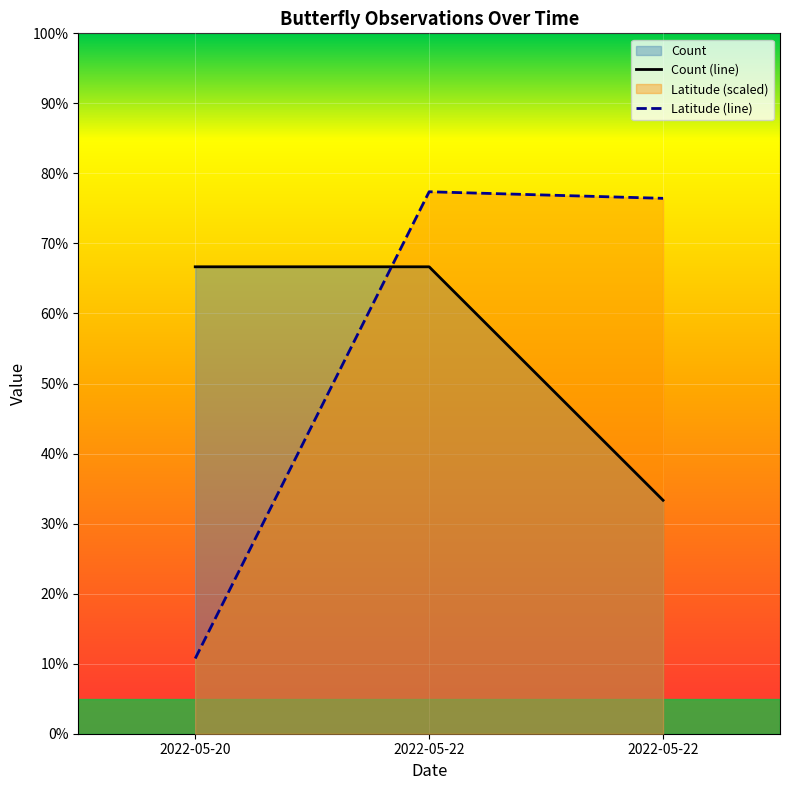

The Latitude series shows 15.2 at 2022-05-20. True or false?

False